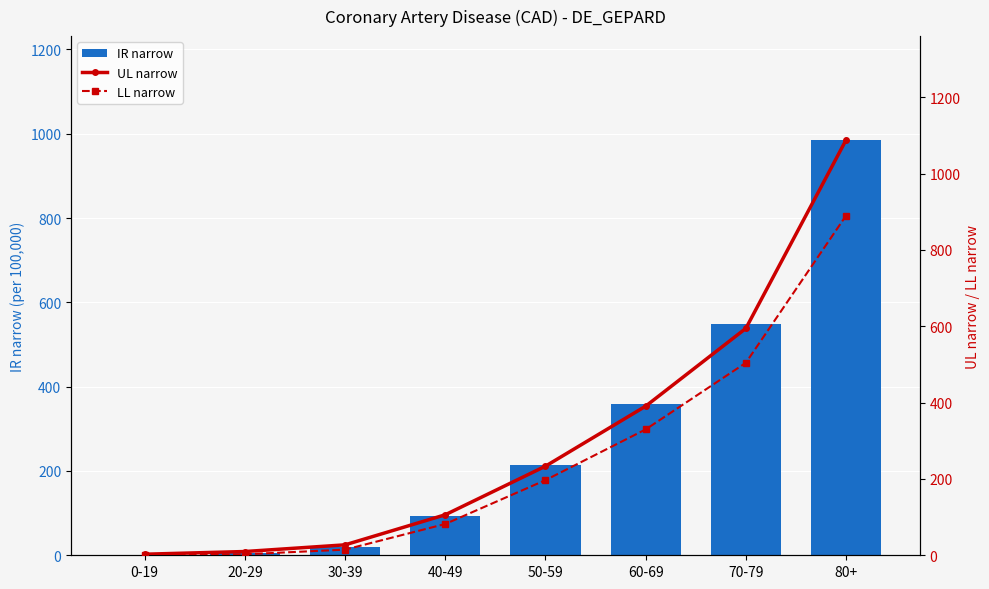

What is the total value across all series at 0-19?

3.9